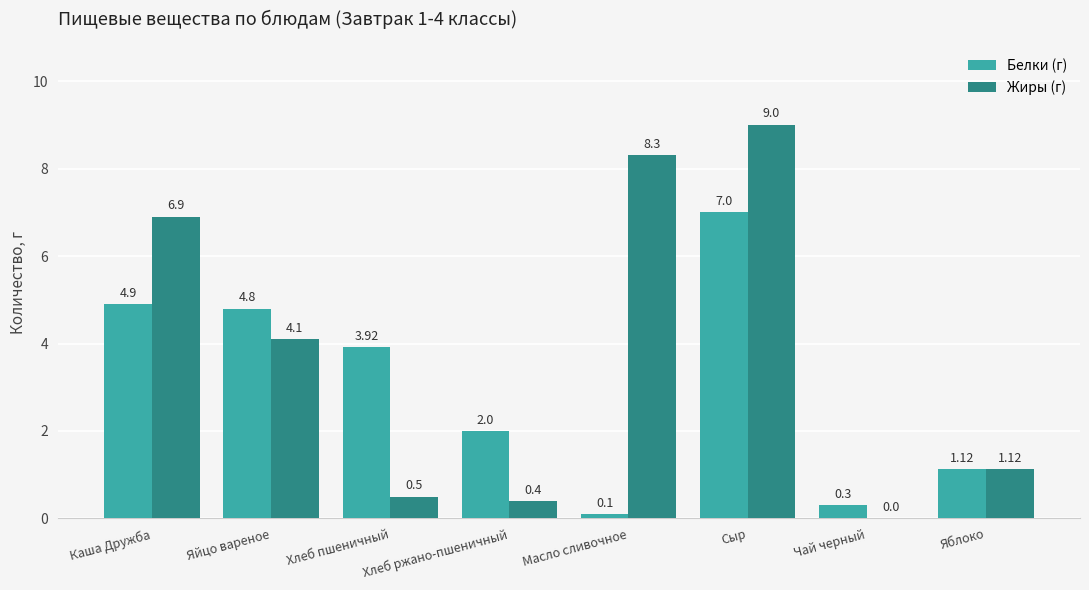

How many categories are shown in the chart?

8